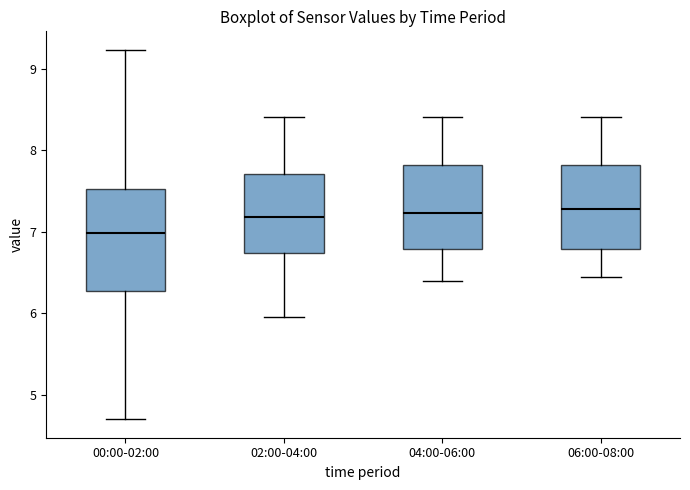

Which box is the tallest, from its lower edge to its upper edge?

00:00-02:00